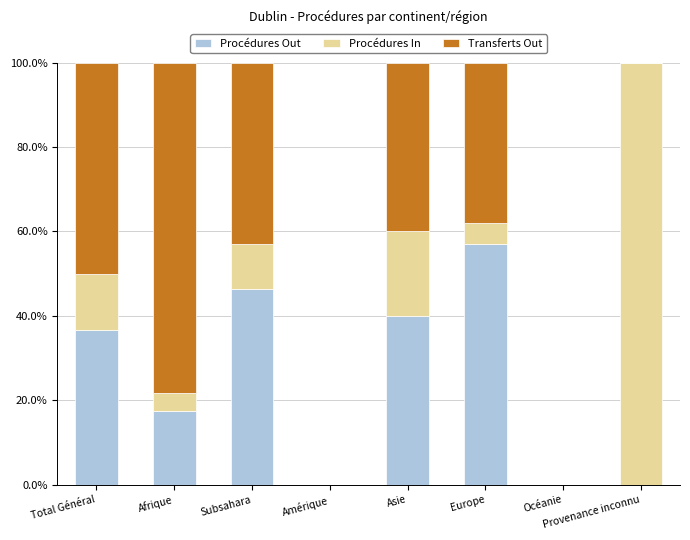

What is the average value of the Procédures Out series?

24.7